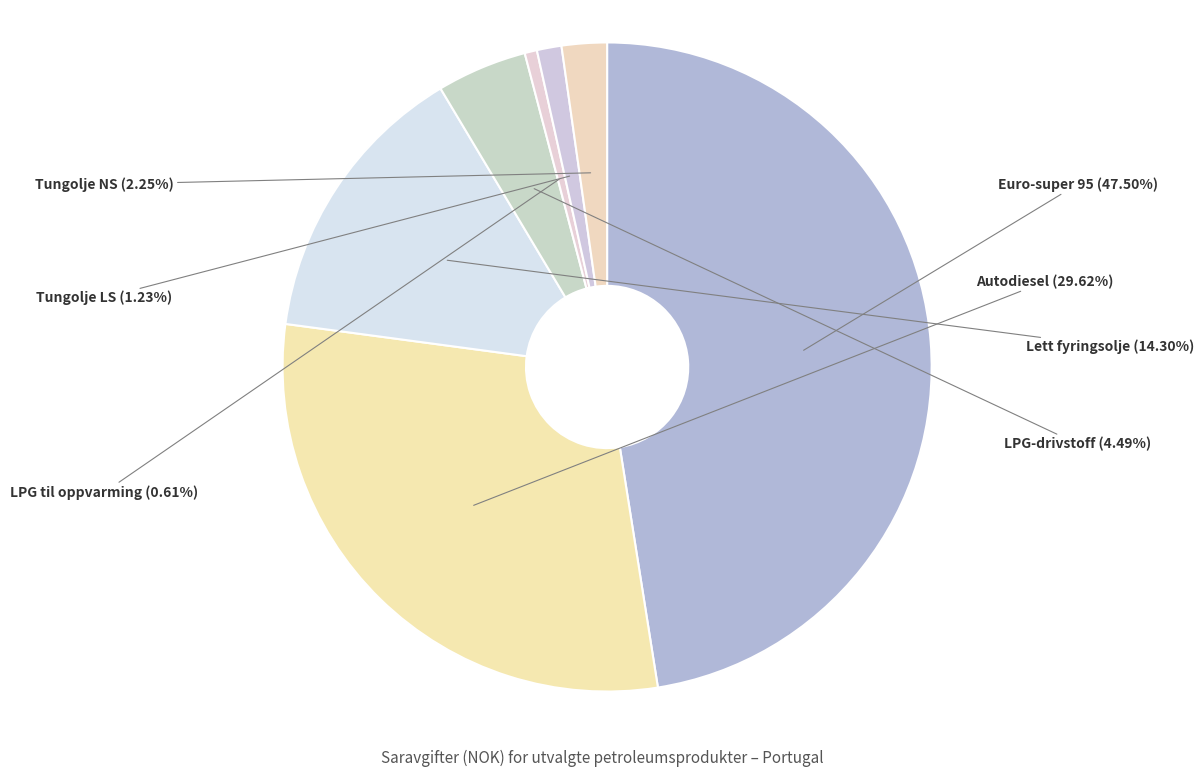

To the nearest percent, what is the combined percentage of Tungolje NS and LPG til oppvarming?

3%